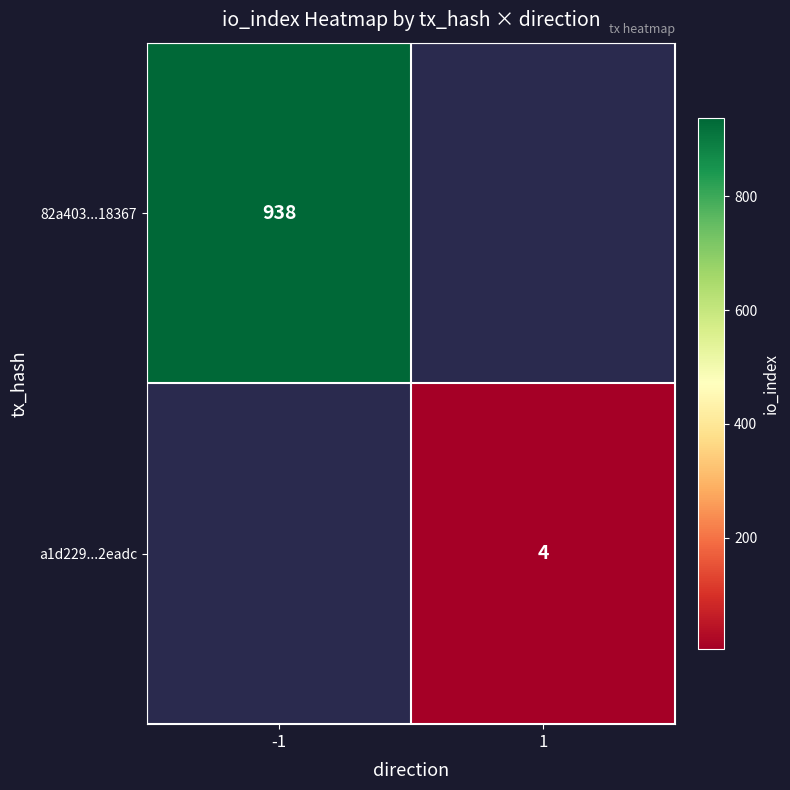

Is the value of a1d229...2eadc at 1 greater than the value of 82a403...18367 at -1?

No